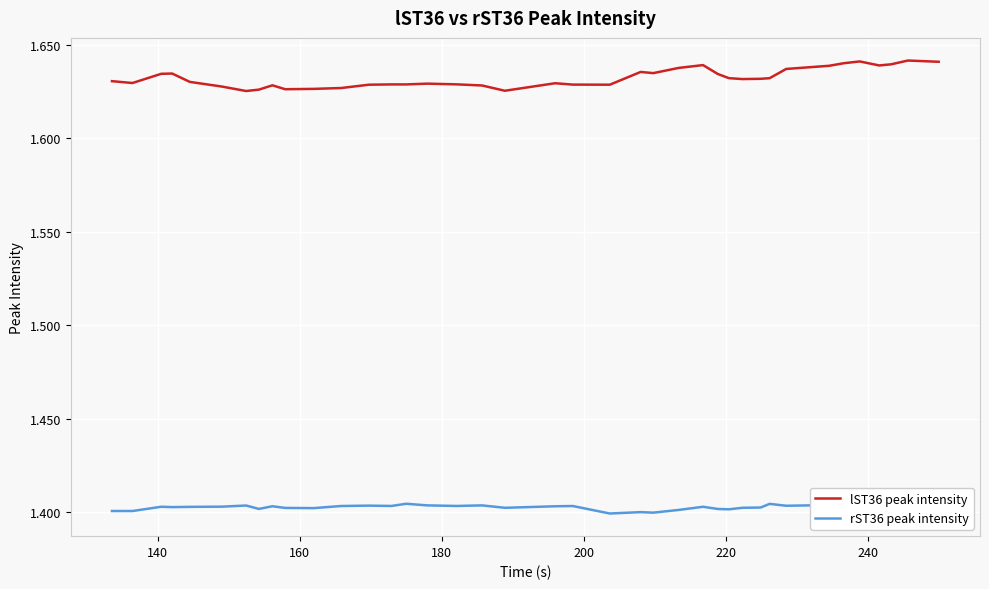

Is it true that lST36 peak intensity equals 0.4 at 180?

False